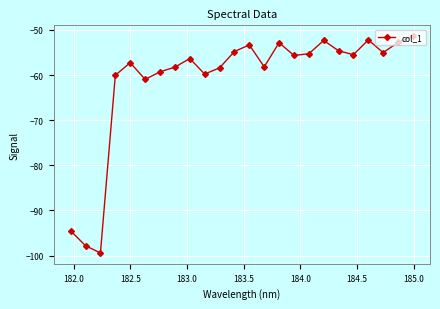

What is the maximum value shown in the chart?

-51.4